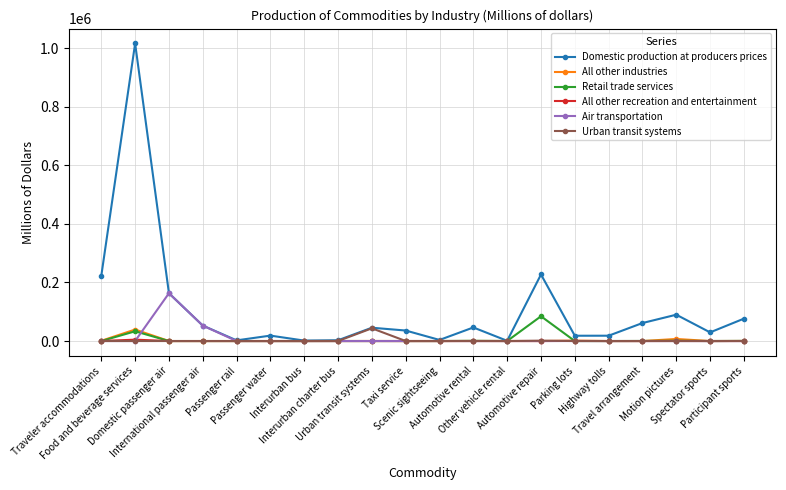

Read the Retail trade services value at Other vehicle rental, to the nearest 50.

100